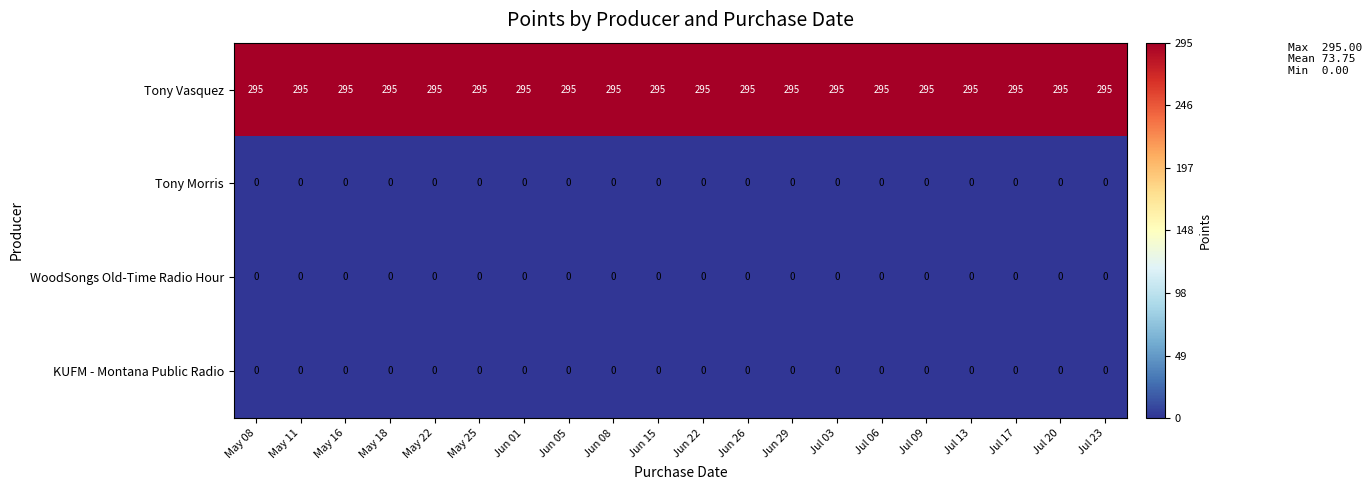

At how many categories does at least one series exceed 171?

20